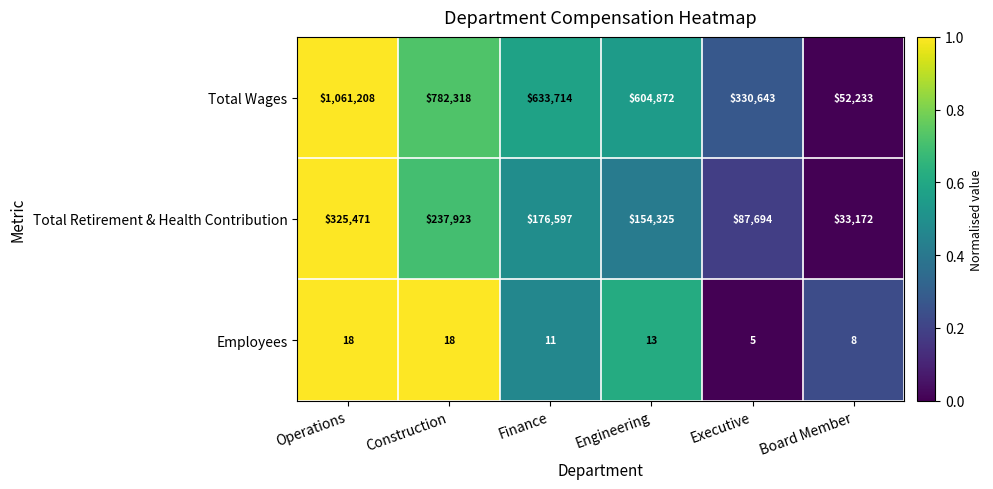

List the series in order of their overall mean, highest first.

Total Wages, Total Retirement & Health Contribution, Employees